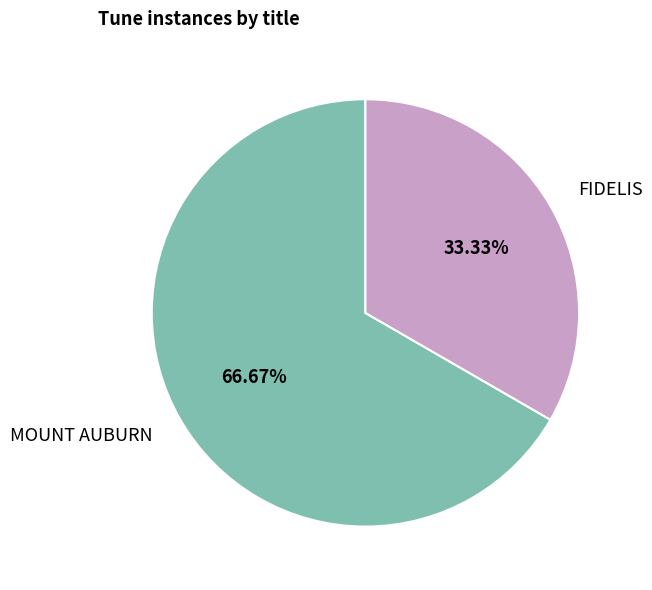

Which slice represents more than half of the pie?

MOUNT AUBURN